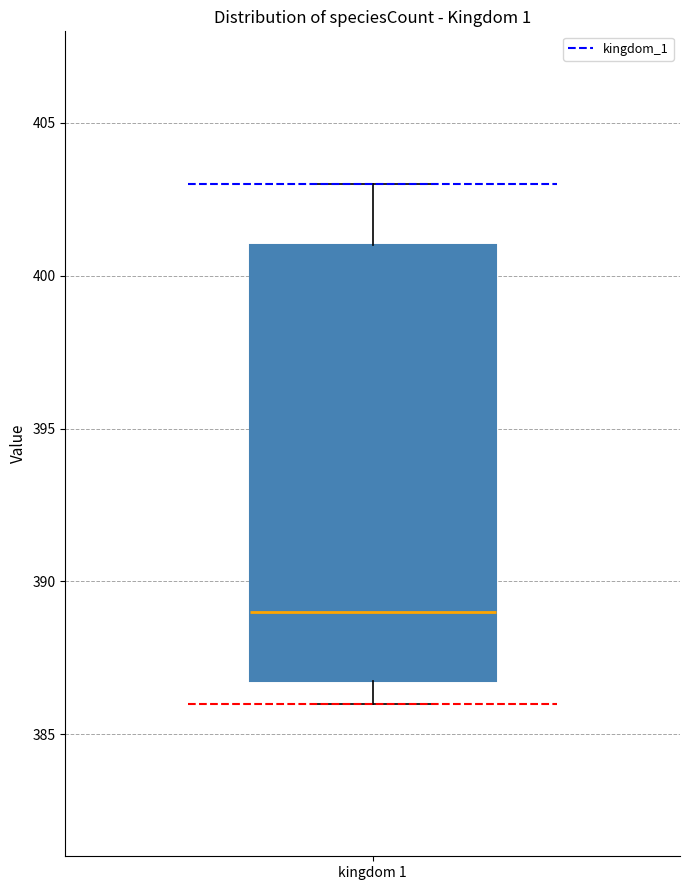

Read this box plot against the y-axis: the position of the median line, the range covered by the box, and the ends of both whiskers. The values are not printed on the chart, so give them approximately, as read against the axis.

median 389, box 387 to 401, whiskers 386 to 403